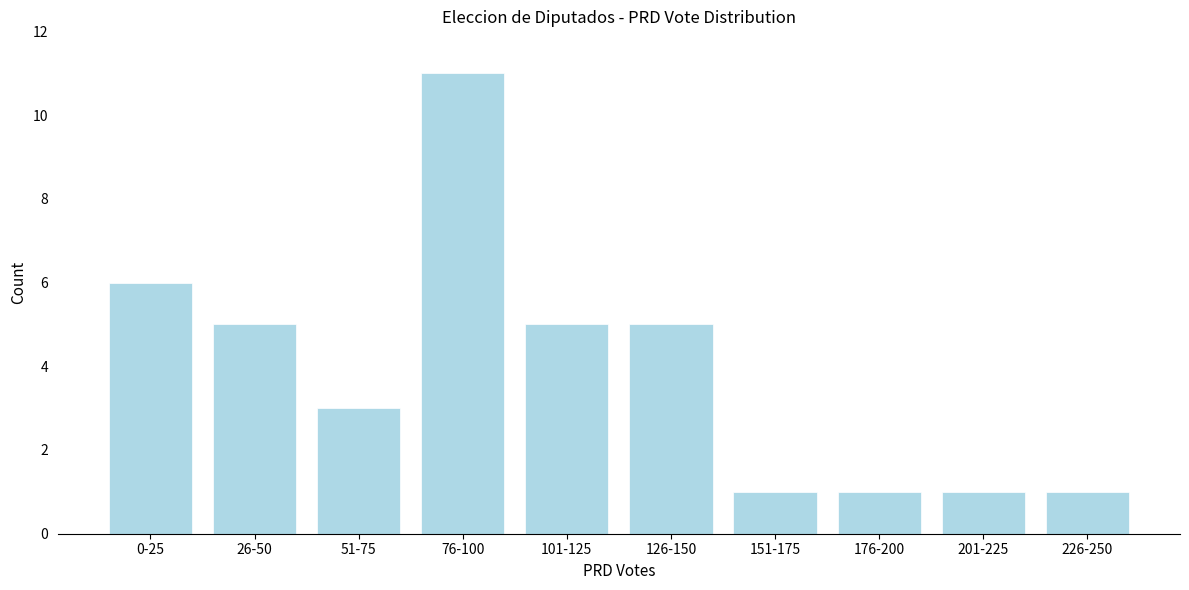

Reading right to left, list all the values displayed in this chart.

1	1	1	1	5	5	11	3	5	6